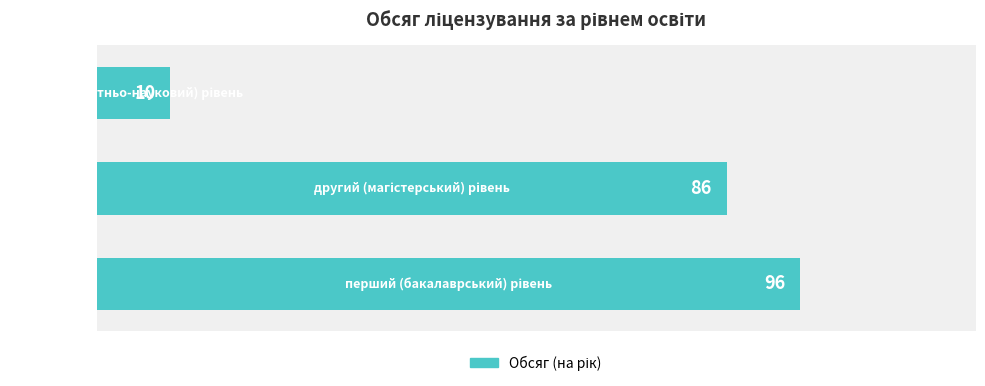

How many bars are there in total?

3